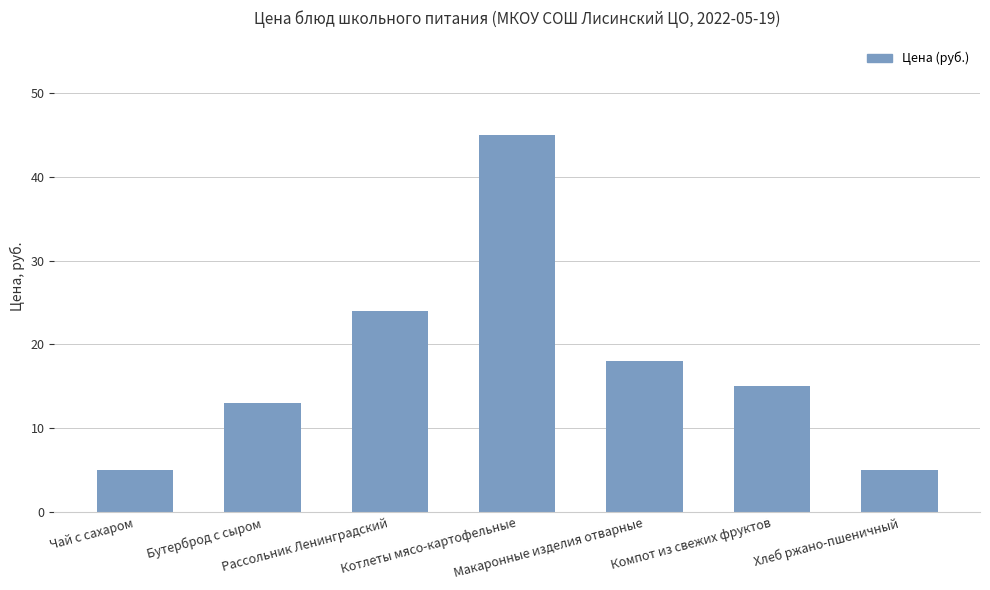

What position from the left is Бутерброд с сыром?

2